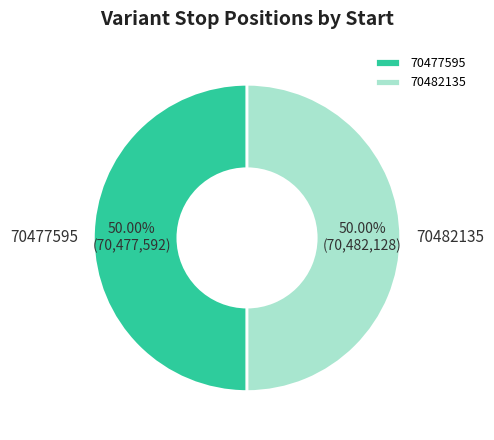

To the nearest percent, what percentage of the pie is 70482135?

50%